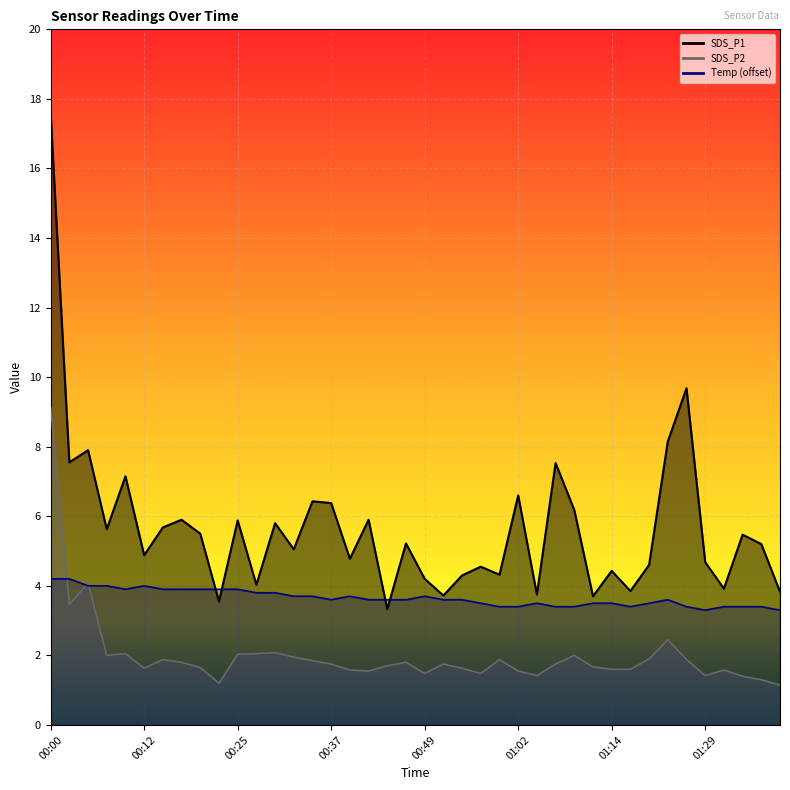

Which has a higher value, 00:45 or 00:57?

00:57